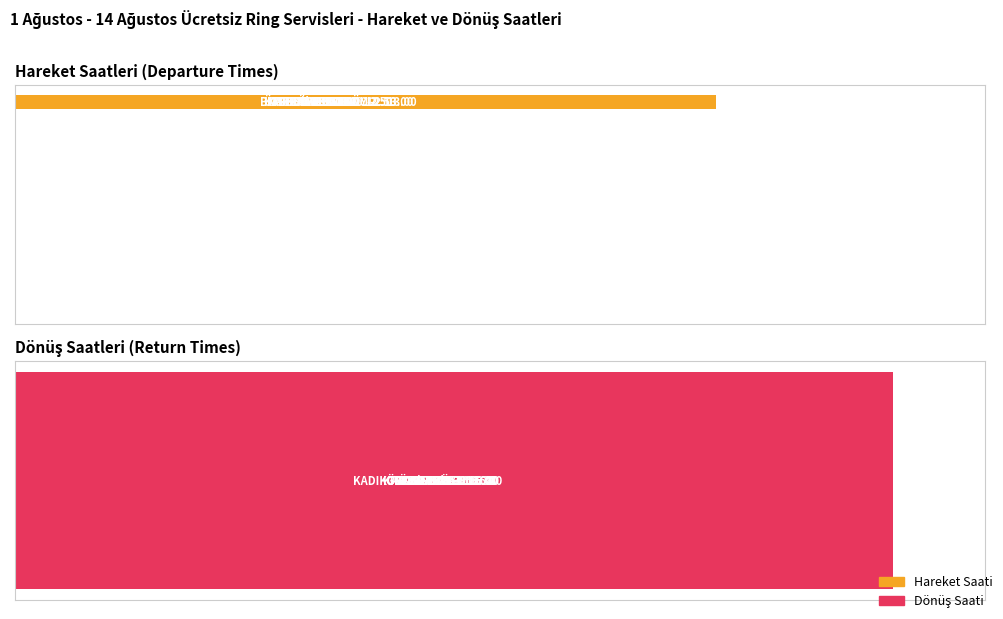

What is the maximum value for Dönüş Saati?

16.3